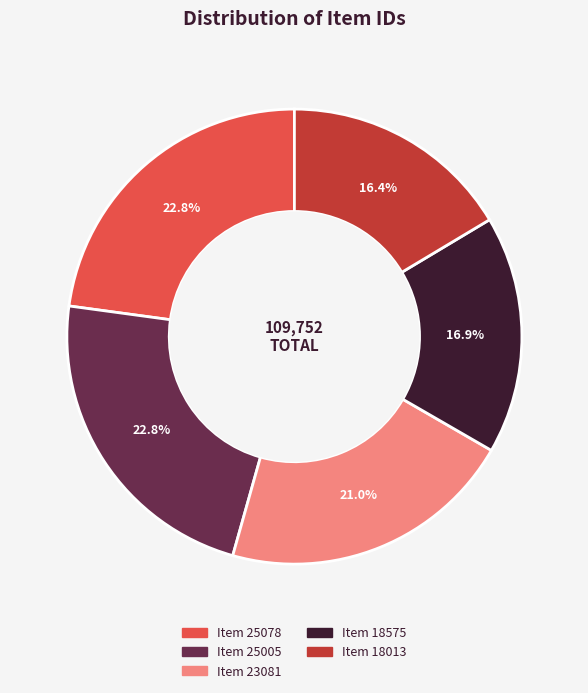

What is the smallest slice in the pie chart?

Item 18013